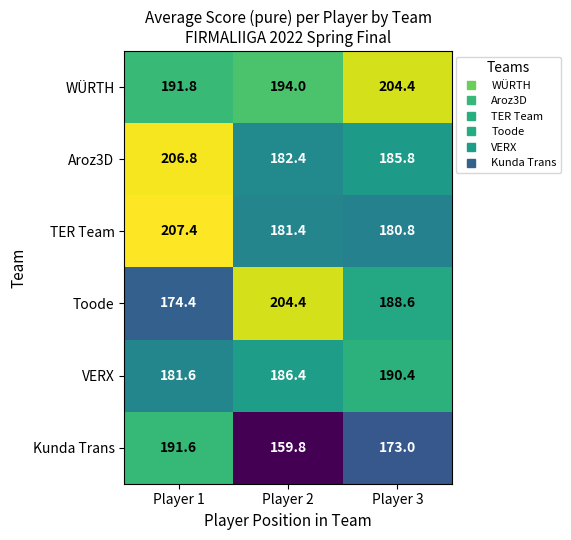

What is the sum of the TER Team values at Player 1 and Player 3?

388.2